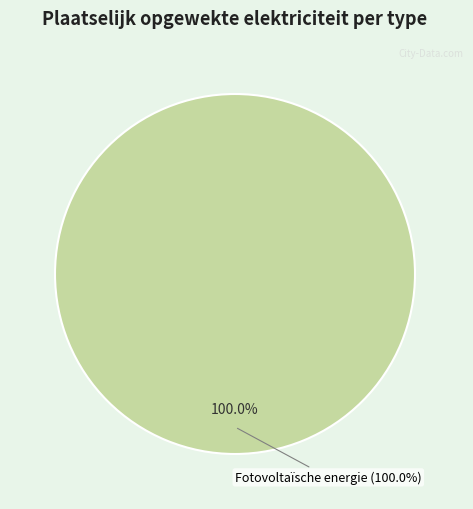

How much of the chart is everything except Overige?

100.0%